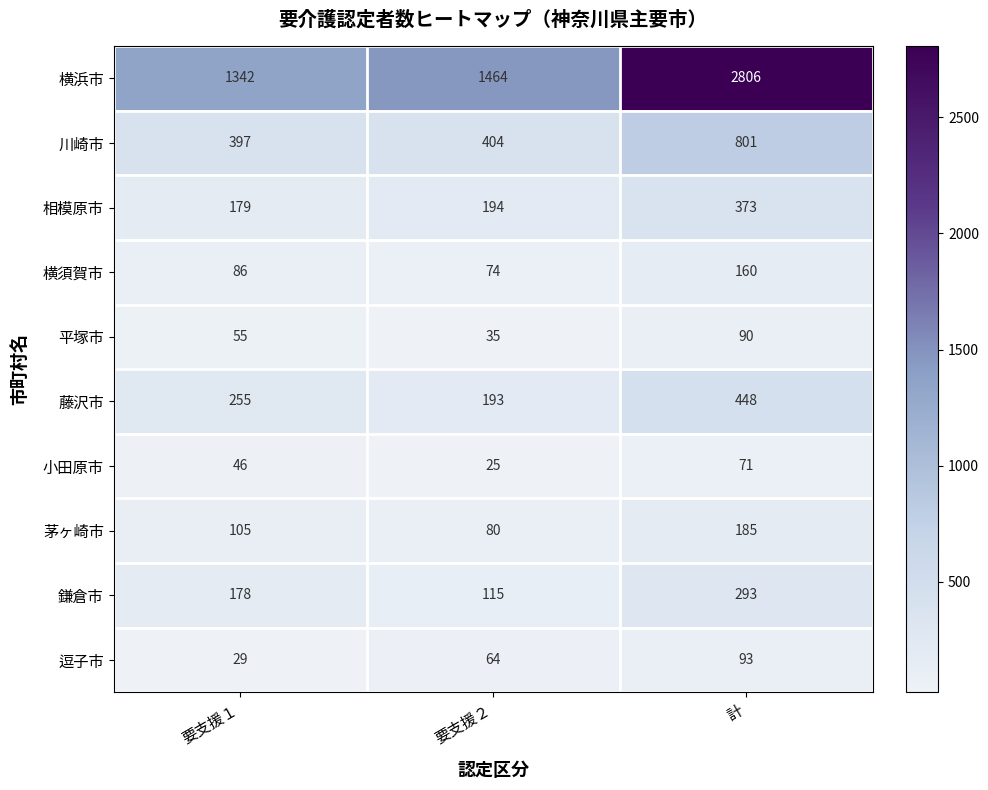

At which label is 相模原市 closest to 276?

要支援２